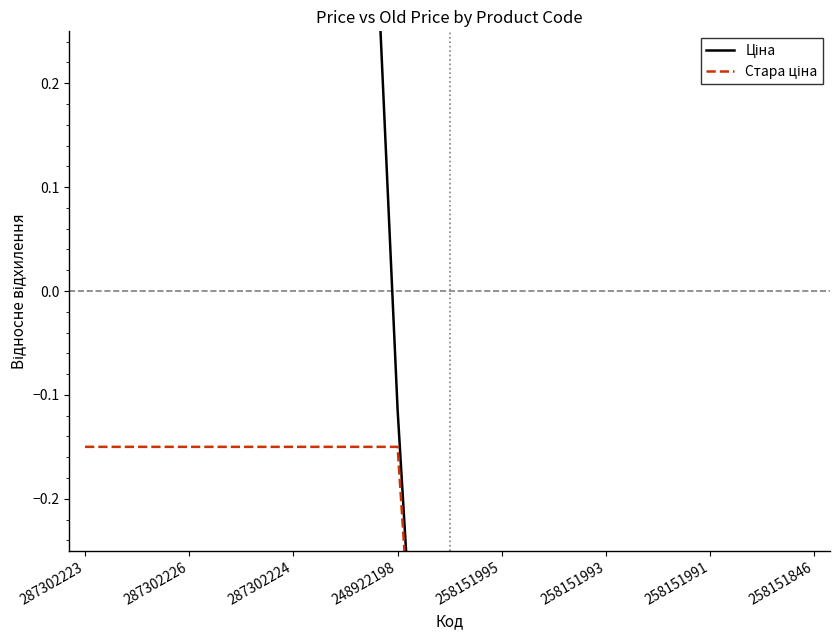

How many lines are shown in the chart?

2